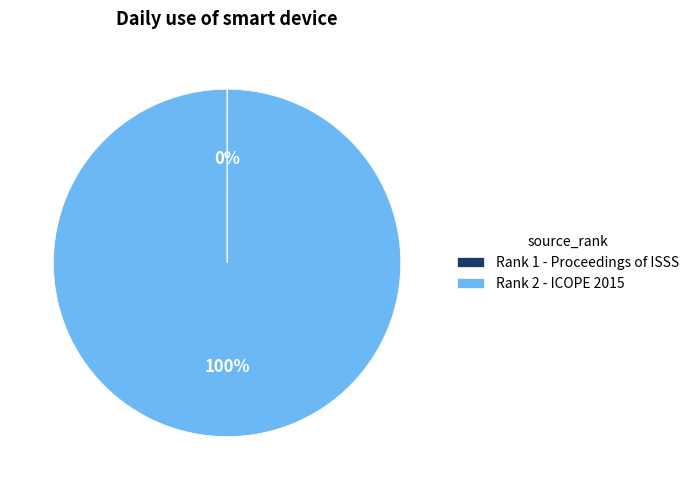

To the nearest percent, what is the difference between the largest and smallest slice percentages?

100%